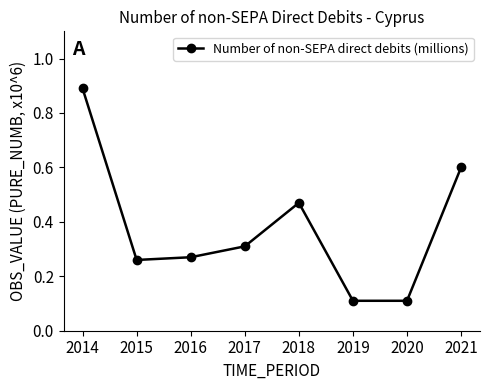

What is the value of the 6th point from the left?

0.1